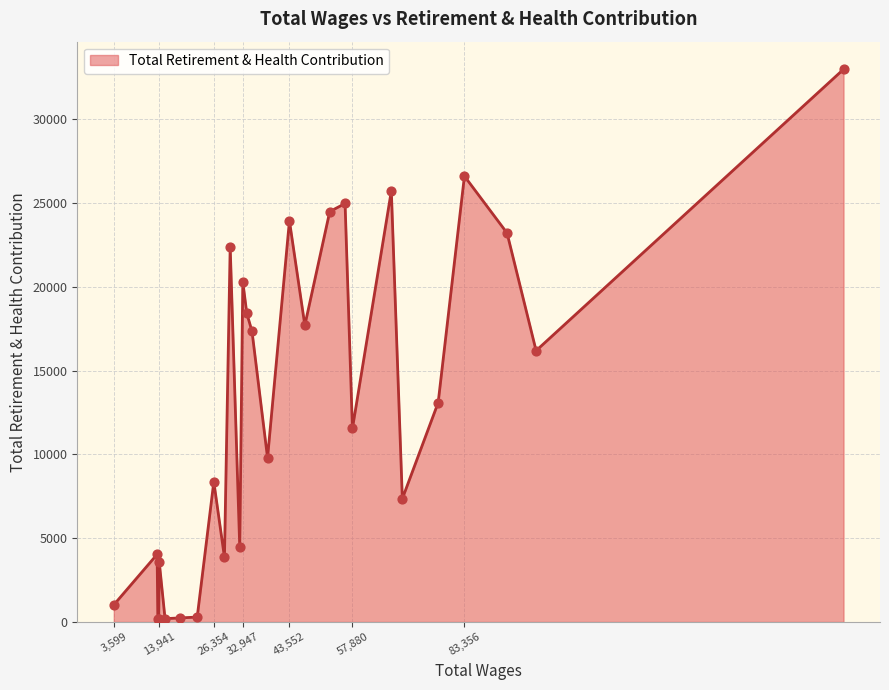

What is the greatest value displayed?

32967